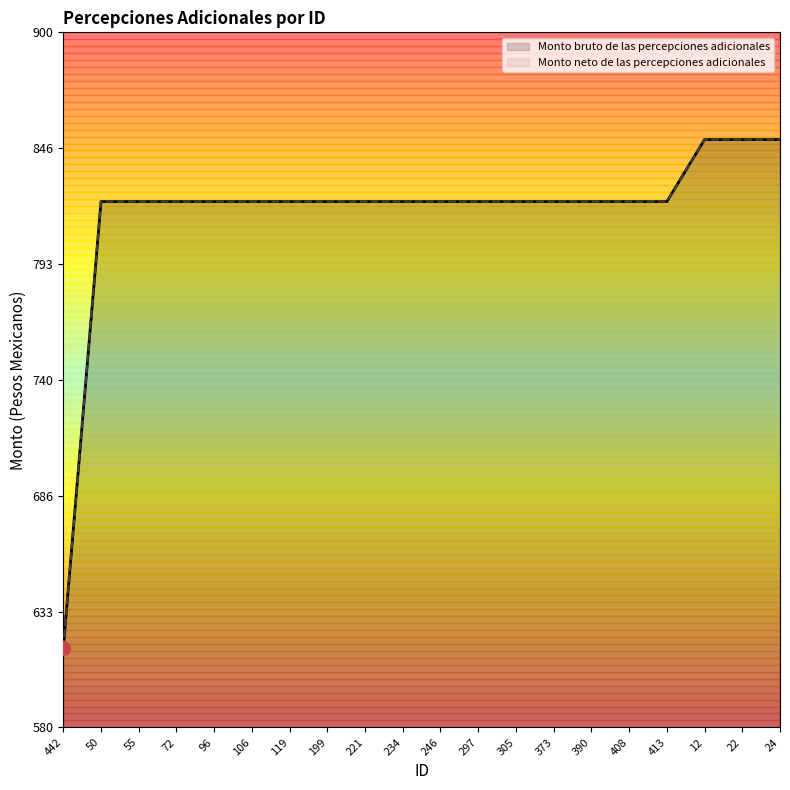

What is the greatest value displayed?

850.6